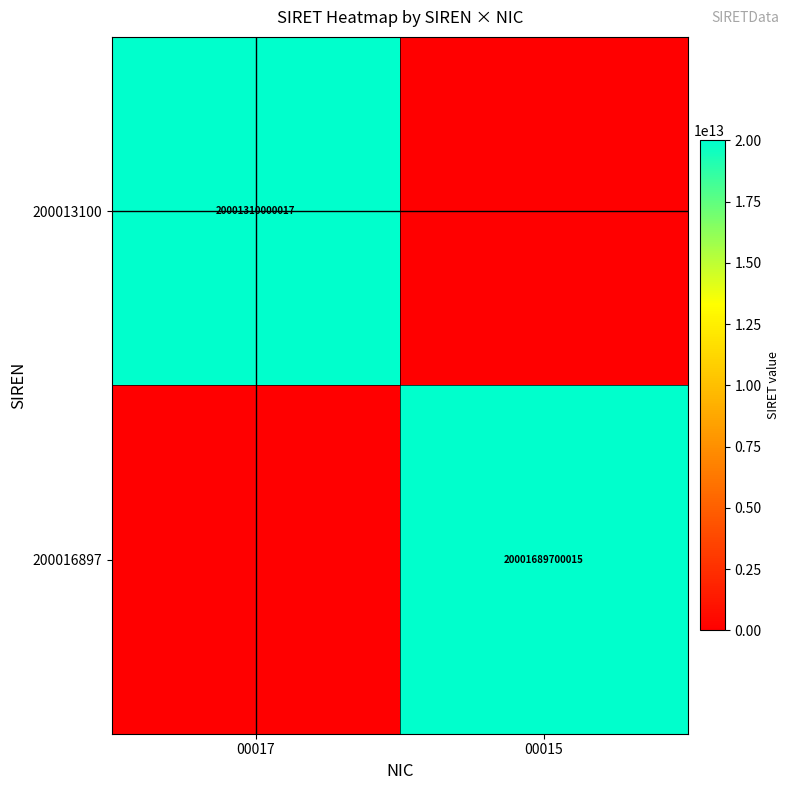

What is the maximum value shown in the chart?

20001689700015